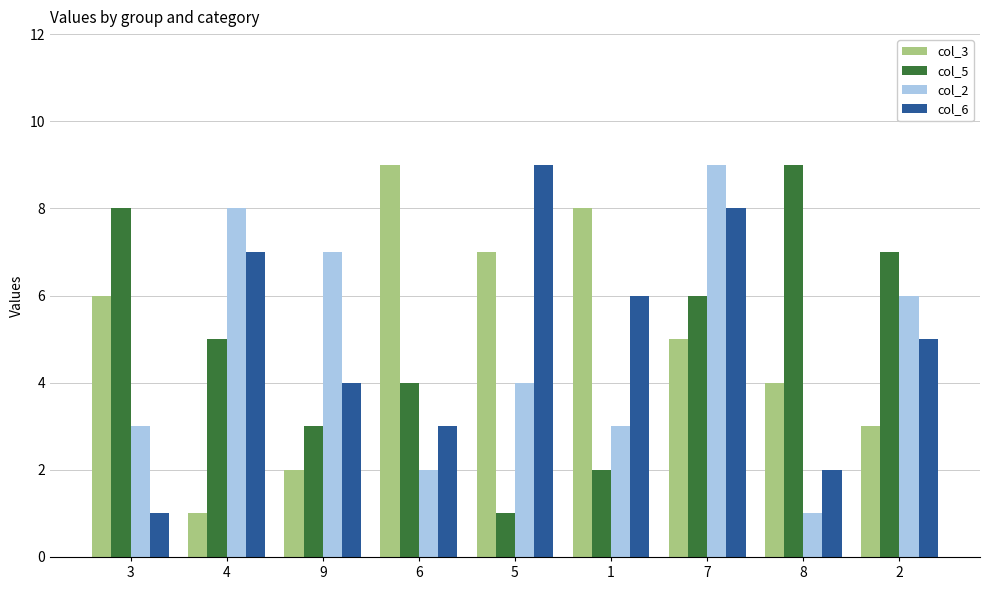

What is the difference between the highest and lowest values at 5?

8